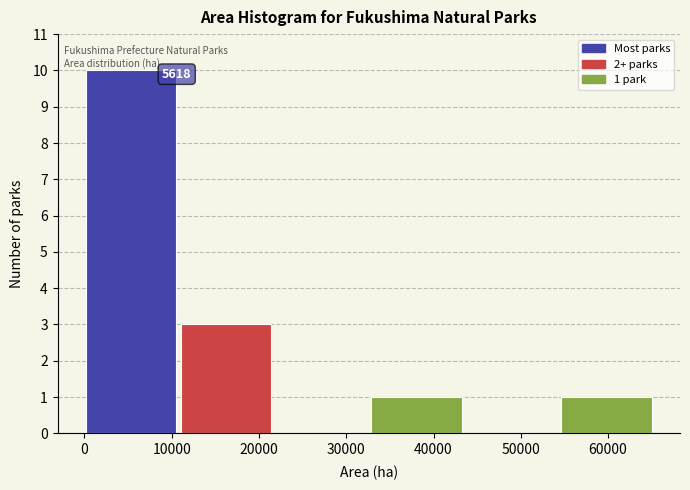

Which range on the x-axis has the tallest bar?

0 to 11000